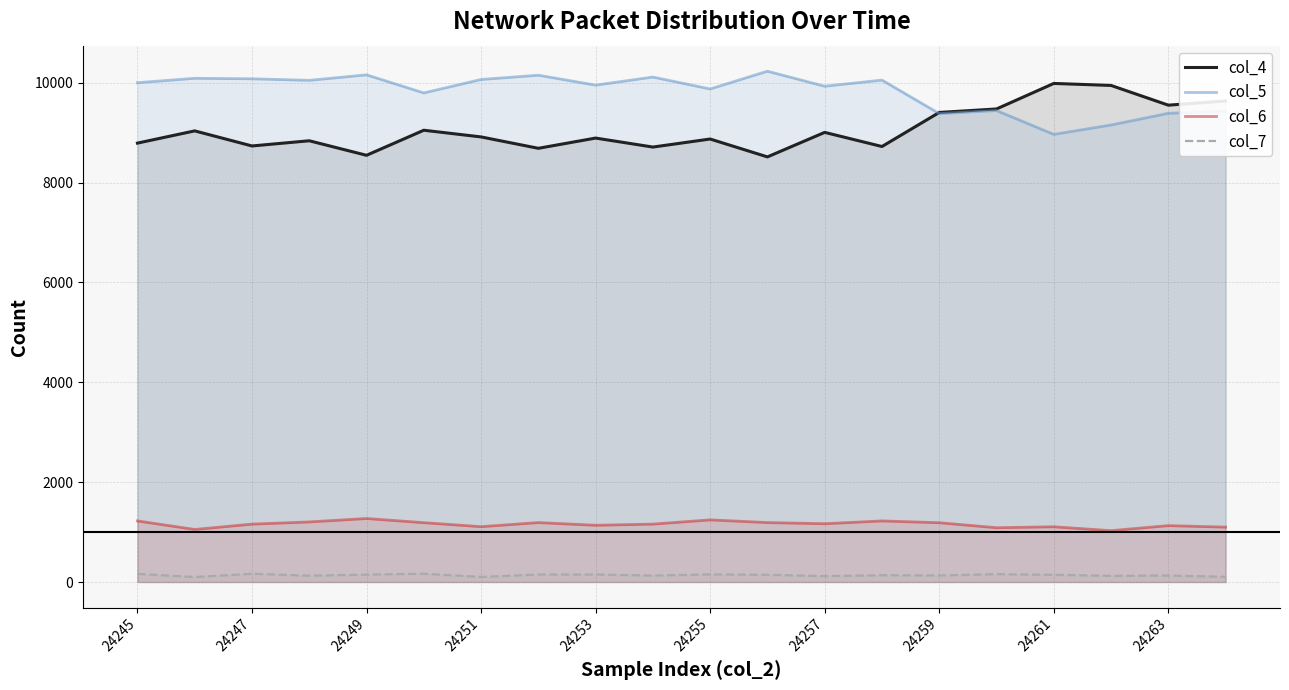

True or false: col_4 has a value of 4129 at 24263.

False